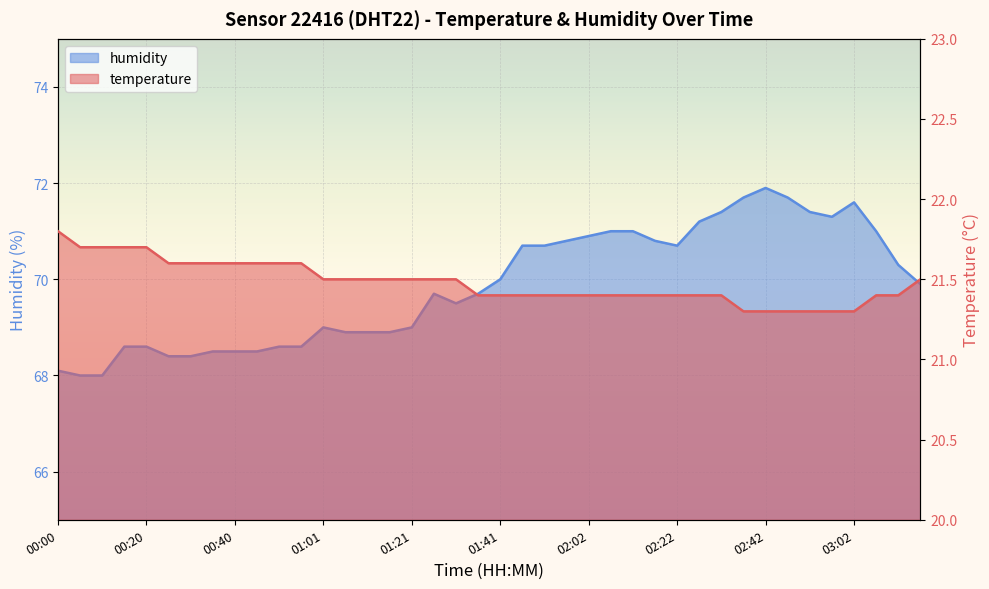

Reading left to right, extract all data points from this chart.

temperature: 21.8	21.7	21.7	21.7	21.7	21.6	21.6	21.6	21.6	21.6	21.6	21.6	21.5	21.5	21.5	21.5	21.5	21.5	21.5	21.4	21.4	21.4	21.4	21.4	21.4	21.4	21.4	21.4	21.4	21.4	21.4	21.3	21.3	21.3	21.3	21.3	21.3	21.4	21.4	21.5
humidity: 68.1	68.0	68.0	68.6	68.6	68.4	68.4	68.5	68.5	68.5	68.6	68.6	69.0	68.9	68.9	68.9	69.0	69.7	69.5	69.7	70.0	70.7	70.7	70.8	70.9	71.0	71.0	70.8	70.7	71.2	71.4	71.7	71.9	71.7	71.4	71.3	71.6	71.0	70.3	69.9